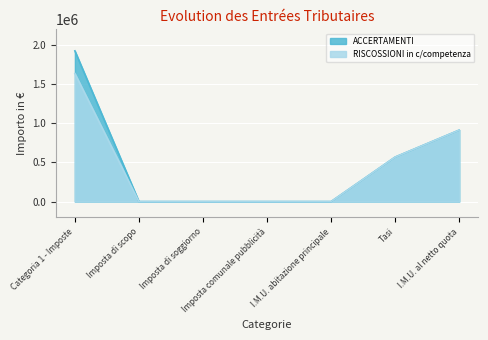

Reading left to right, what are all the values shown in this chart?

ACCERTAMENTI: Categoria 1 - Imposte=1924916.1	Imposta di scopo=0.0	Imposta di soggiorno=0.0	Imposta comunale pubblicità=0.0	I.M.U. abitazione principale=0.0	Tasi=568207.3	I.M.U. al netto quota=912619.8
RISCOSSIONI in c/competenza: Categoria 1 - Imposte=1635214.1	Imposta di scopo=0.0	Imposta di soggiorno=0.0	Imposta comunale pubblicità=0.0	I.M.U. abitazione principale=0.0	Tasi=568207.3	I.M.U. al netto quota=912708.8